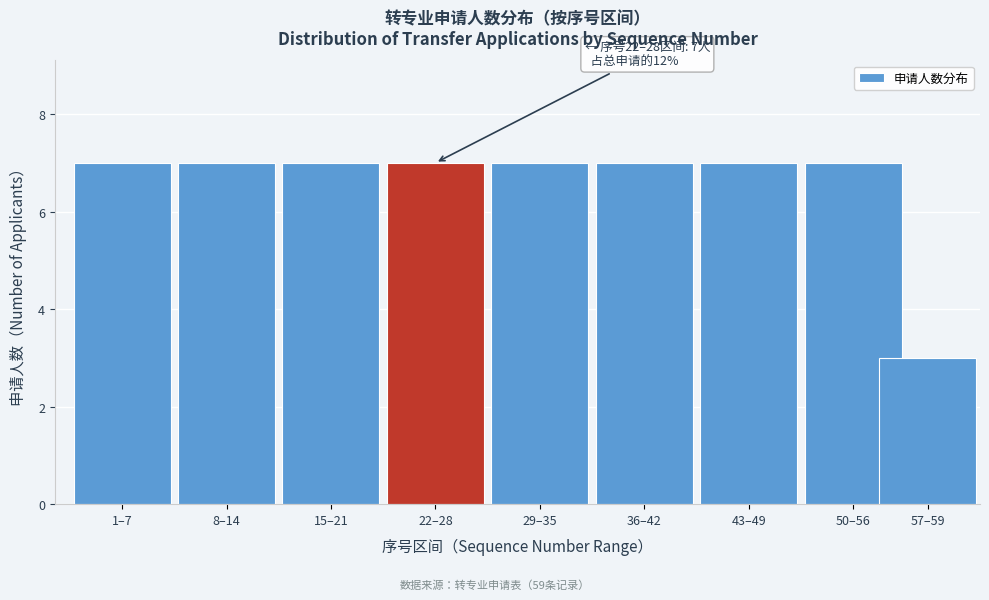

Reading left to right, list all the values displayed in this chart.

1–7=7	8–14=7	15–21=7	22–28=7	29–35=7	36–42=7	43–49=7	50–56=7	57–59=3